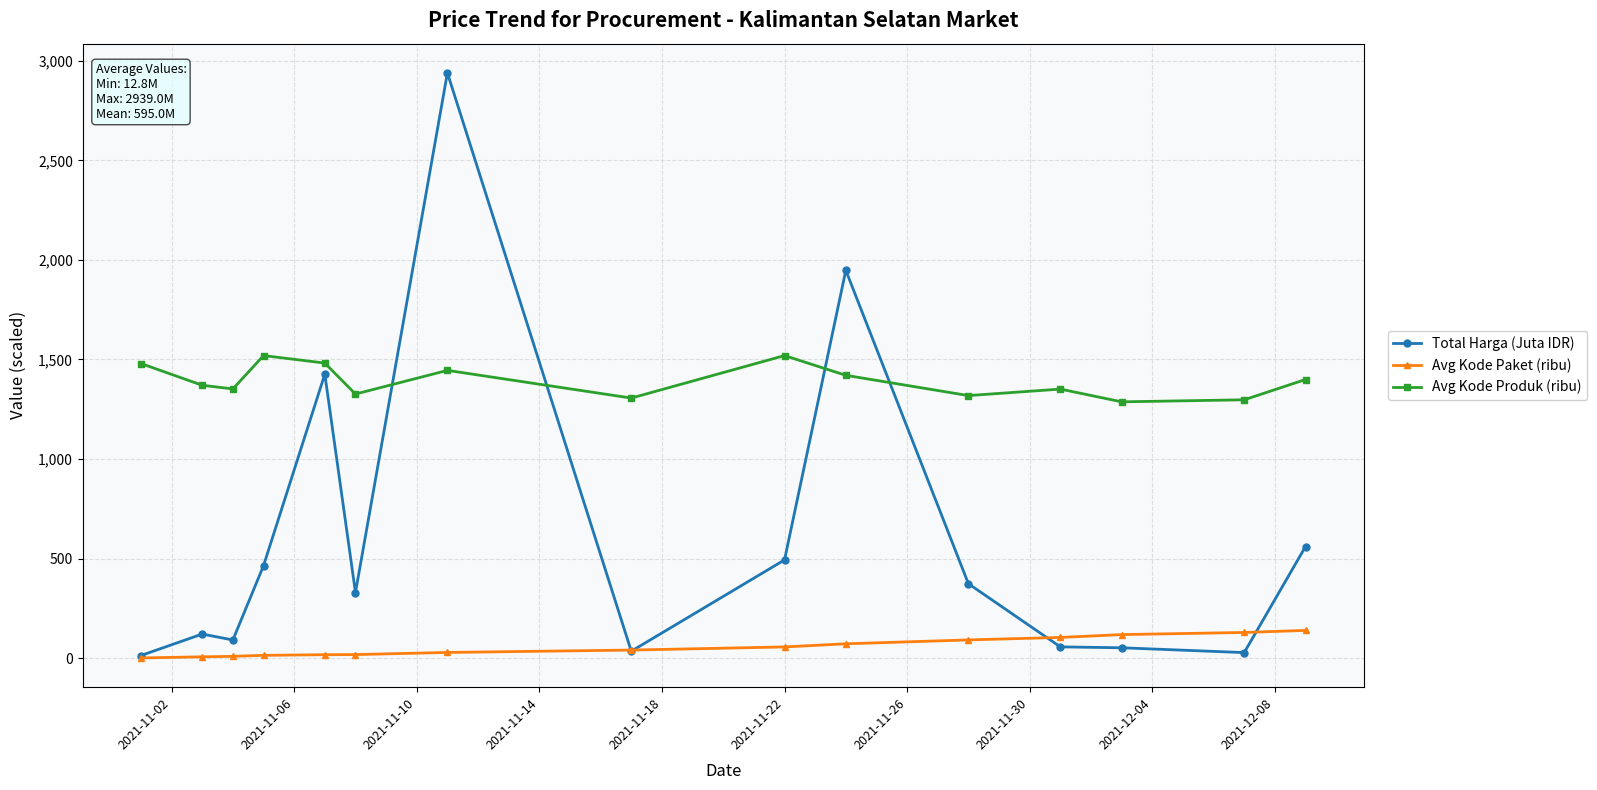

How many series are shown in this chart?

3